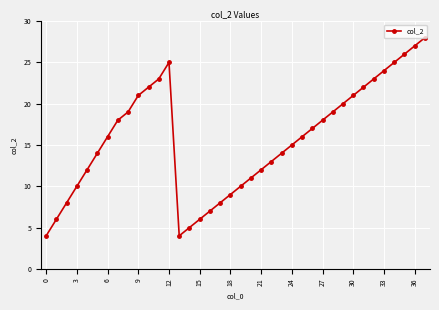

What is the difference between the maximum and minimum values?

24